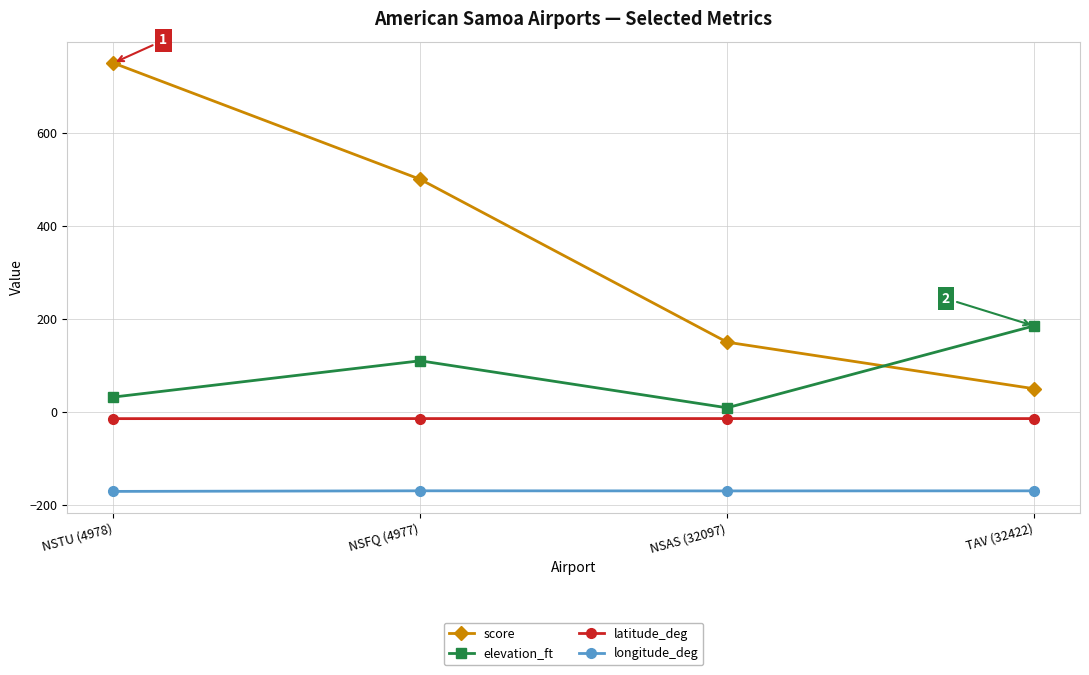

True or false: latitude_deg and score intersect in this chart.

False